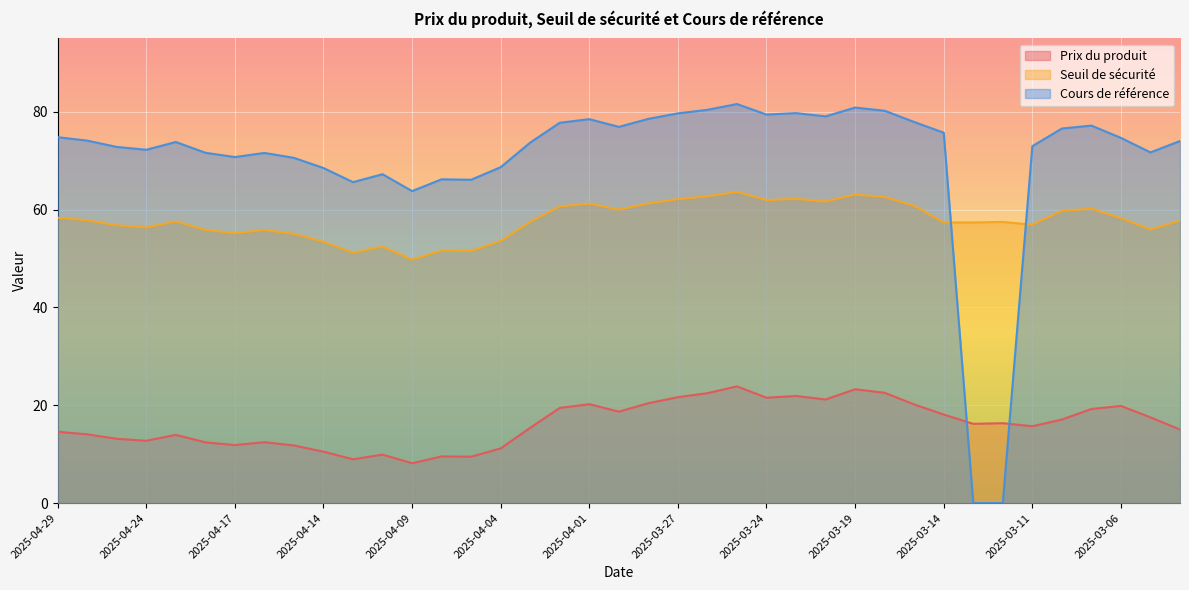

What are all the series names shown in the legend?

Prix du produit, Seuil de sécurité, Cours de référence